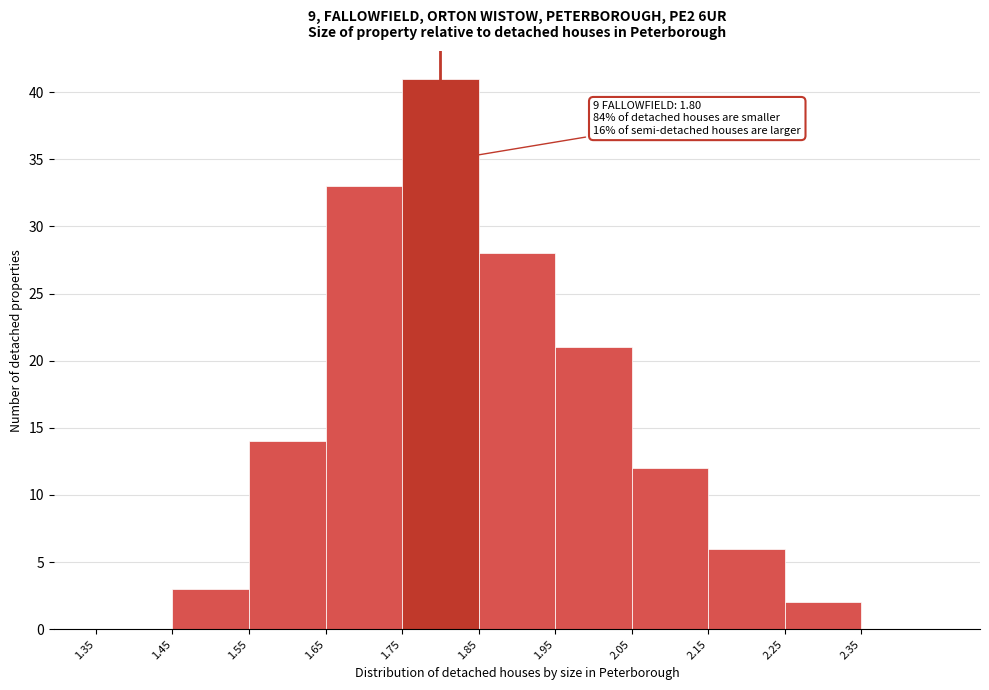

Which range on the x-axis has the tallest bar?

1.75 to 1.85